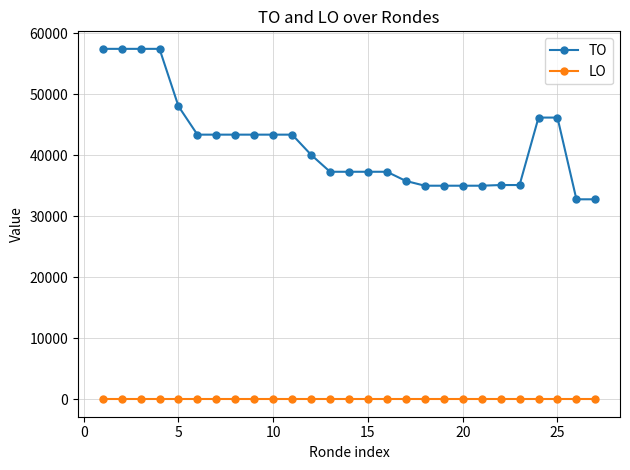

Does the chart display data point markers on the line(s)?

Yes